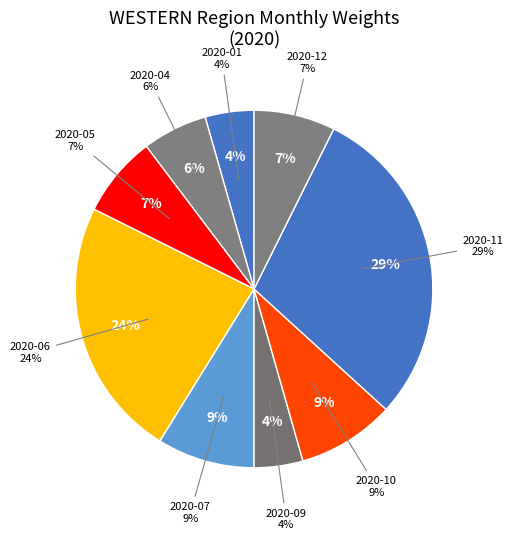

What is the largest slice in the pie chart?

2020-11